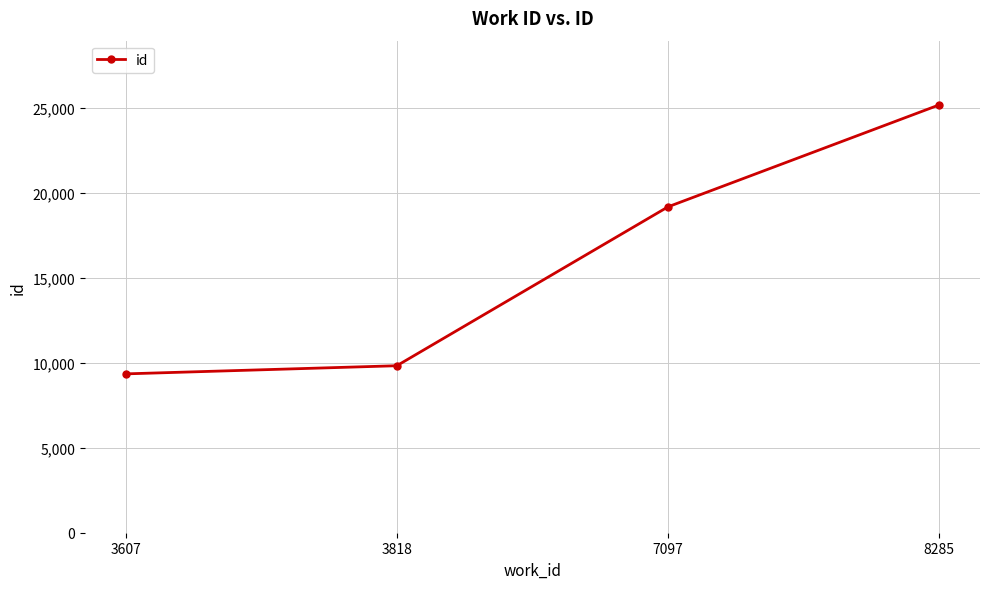

Which category has the lowest value across all series?

3607